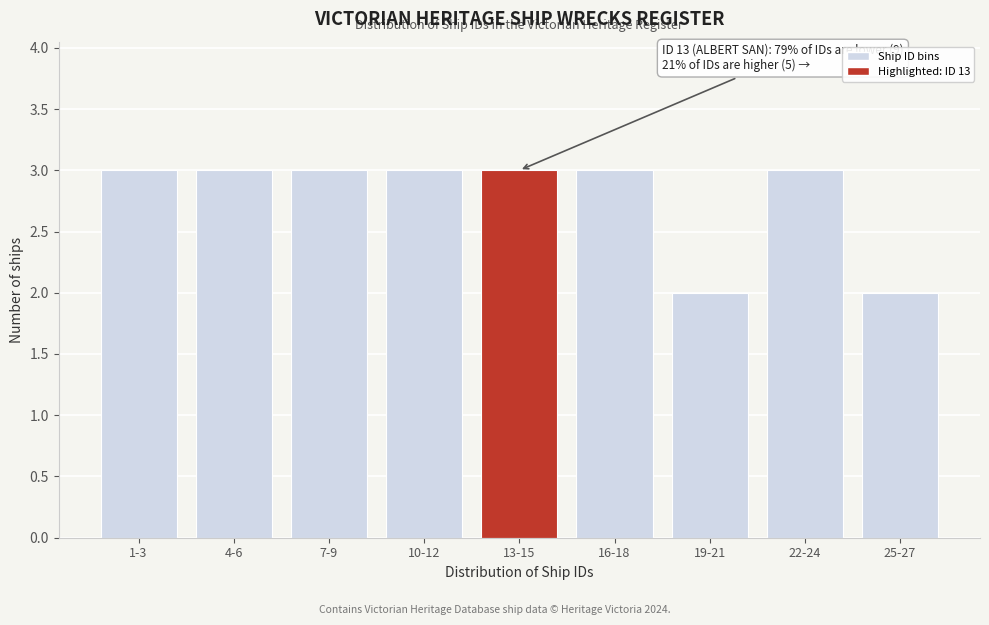

Reading left to right, transcribe all the data shown in this chart.

1-3=3	4-6=3	7-9=3	10-12=3	13-15=3	16-18=3	19-21=2	22-24=3	25-27=2